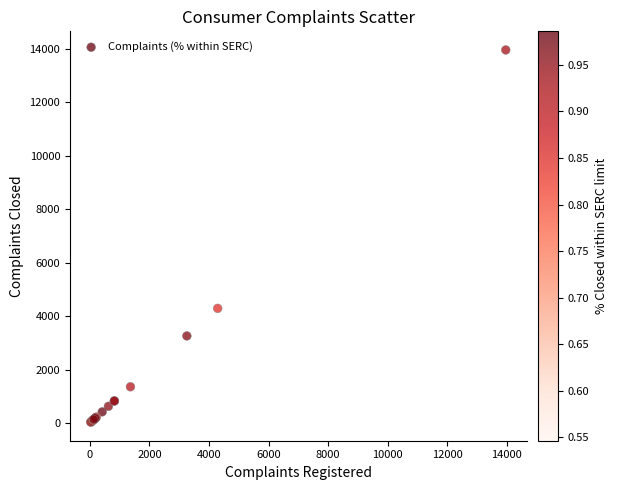

What Y value in the scatter plot is closest to 6998?

4290